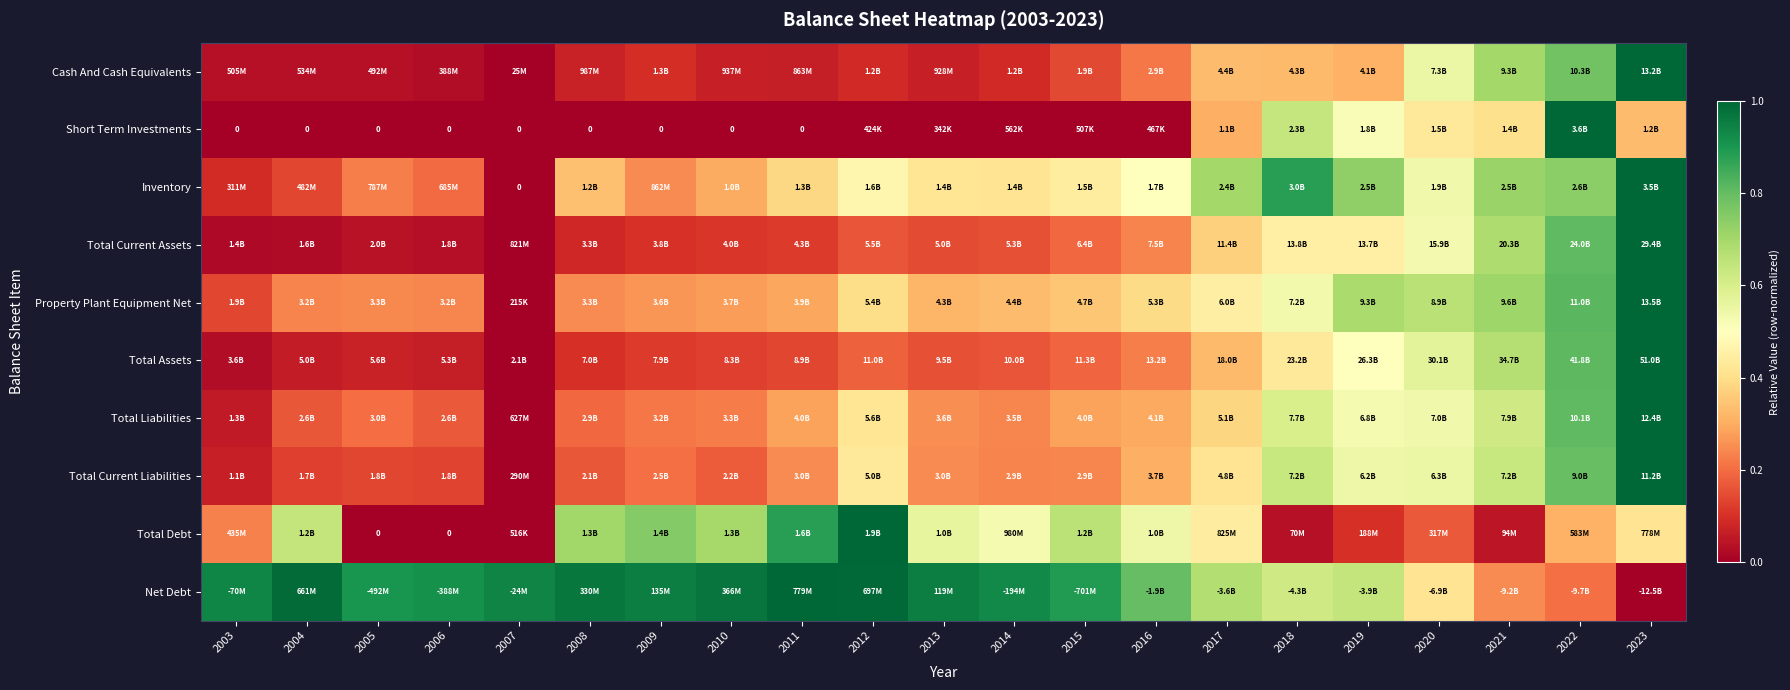

Rank the categories by Total Liabilities value from highest to lowest.

2023, 2022, 2021, 2018, 2020, 2019, 2012, 2017, 2016, 2011, 2015, 2013, 2014, 2010, 2009, 2005, 2008, 2006, 2004, 2003, 2007